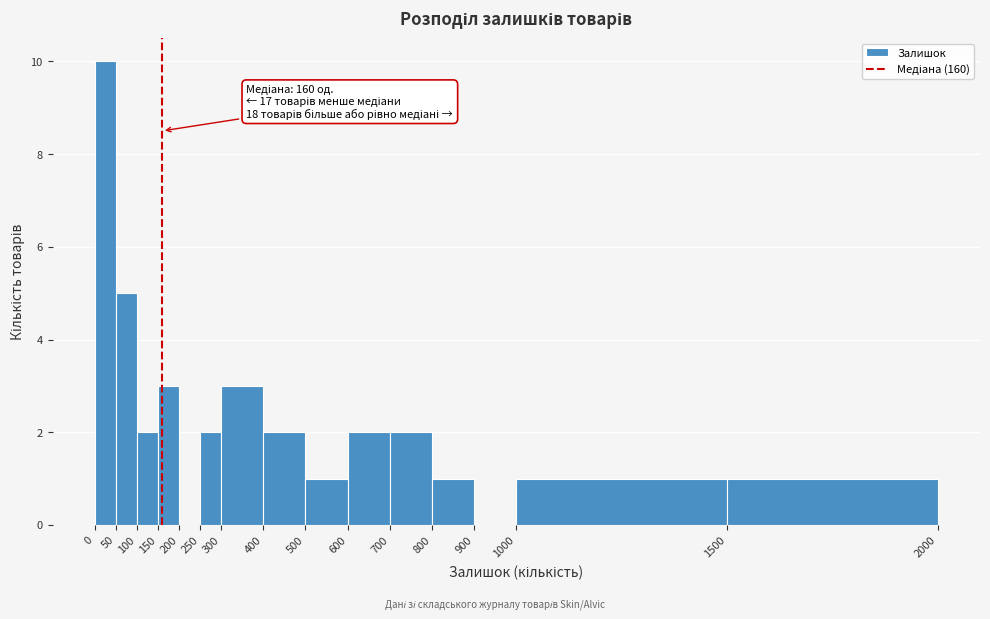

Over which range of the x-axis is the bar tallest?

0 to 50